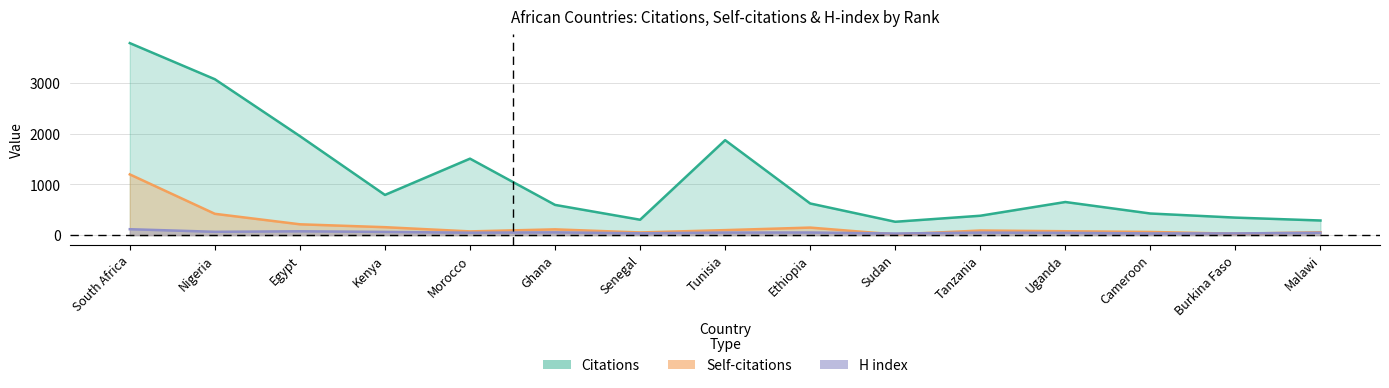

At which category does H index reach its first local peak?

Egypt